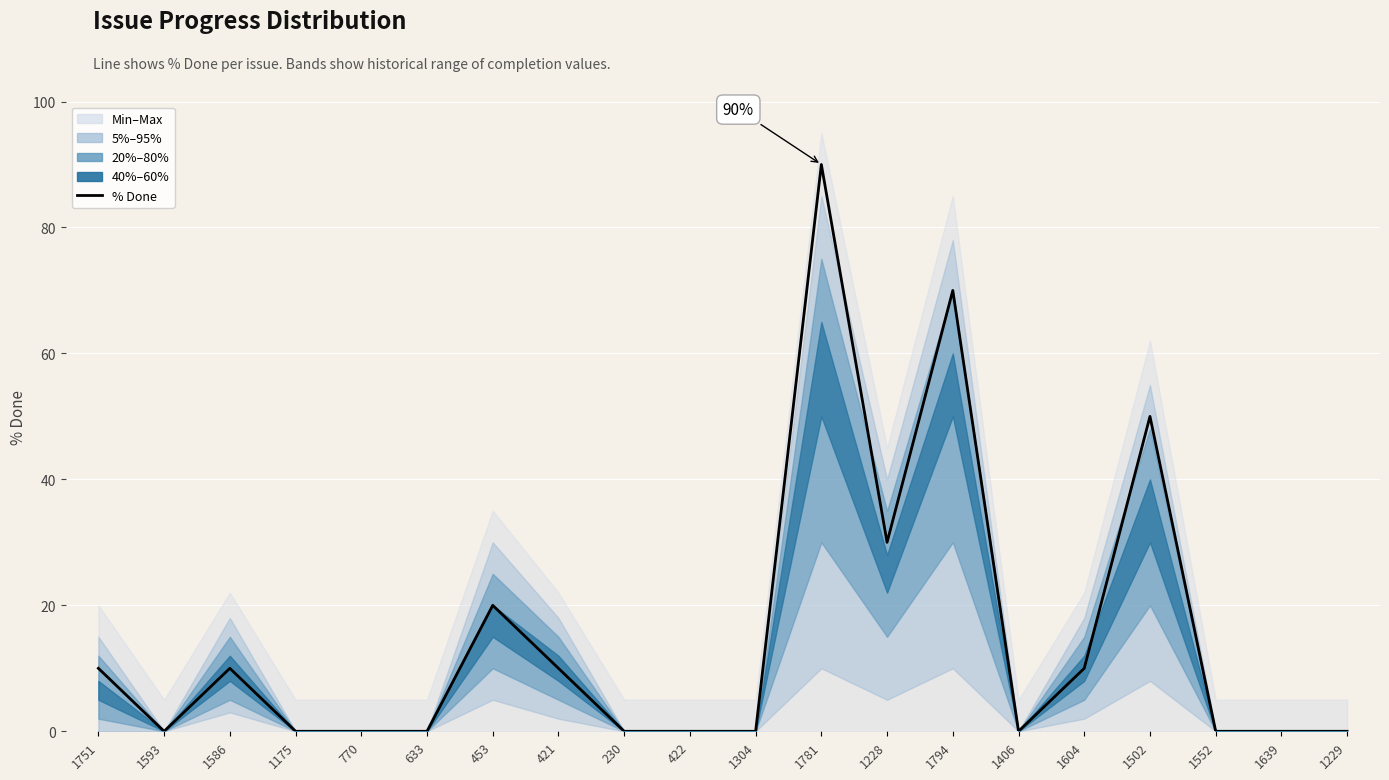

Which label corresponds to the largest value in the chart?

1781